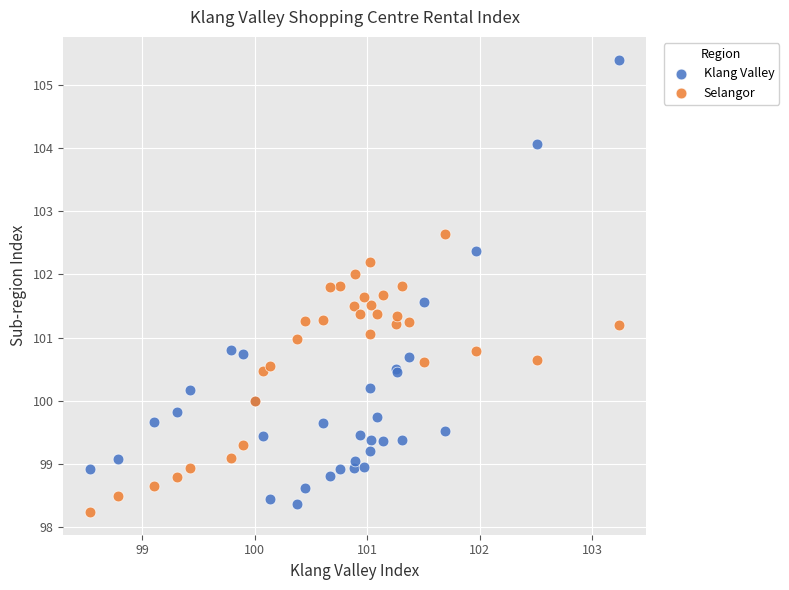

Which series has the largest Y range (max minus min)?

Klang Valley